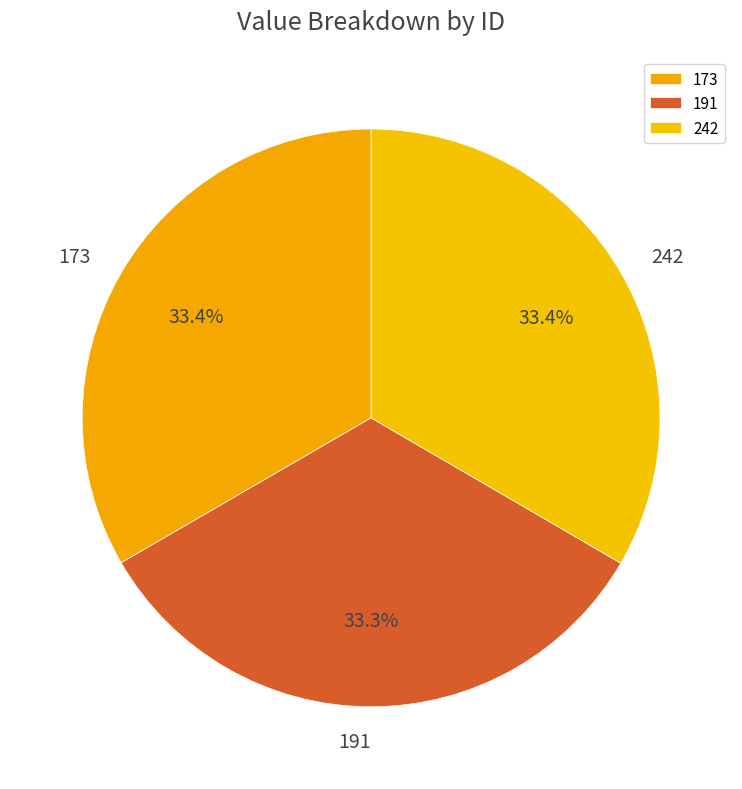

True or false: 191 accounts for 21% of the total.

False